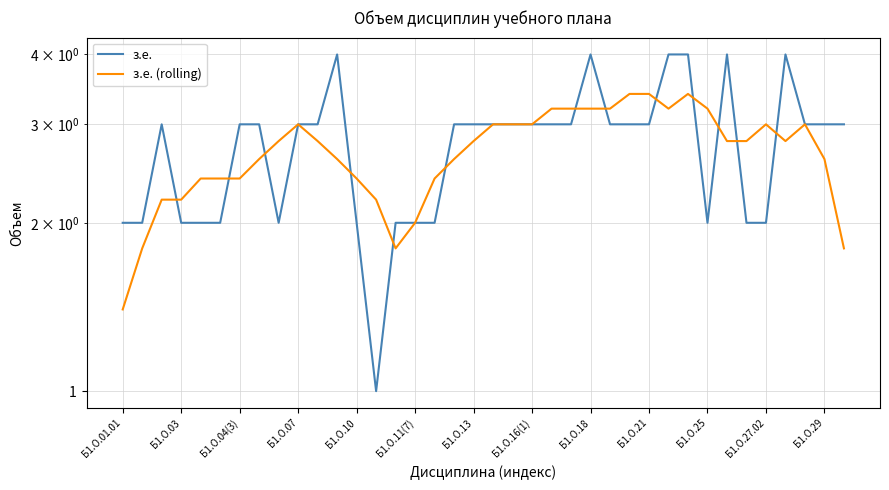

What is the value of the з.е. (rolling) point at the 35th from the left?

2.8